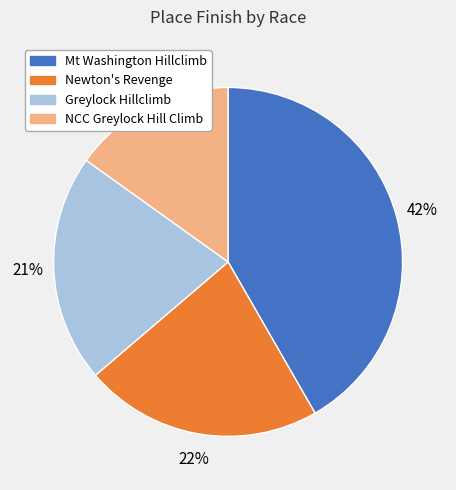

Is the sum of Greylock Hillclimb and Newton's Revenge greater than half?

No